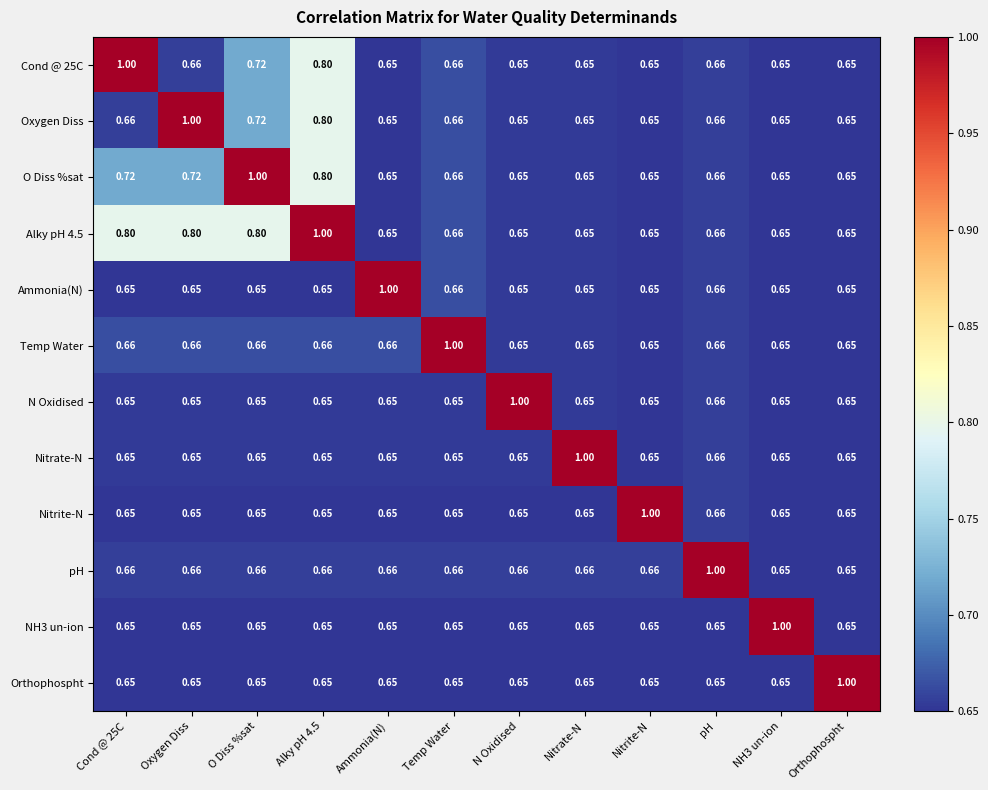

At how many categories does at least one series exceed 0?

12